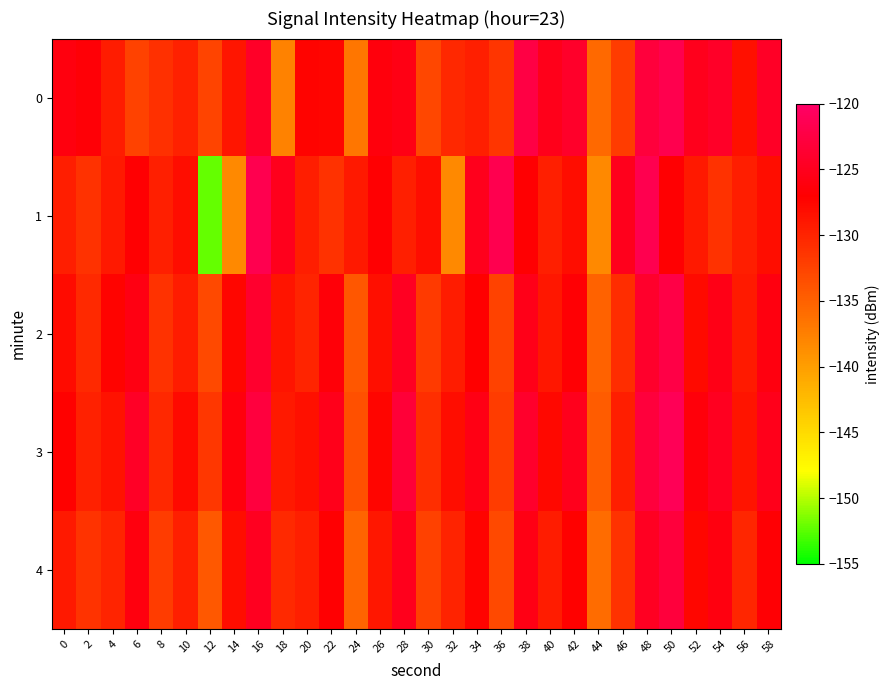

Which series has the largest total across all categories?

3